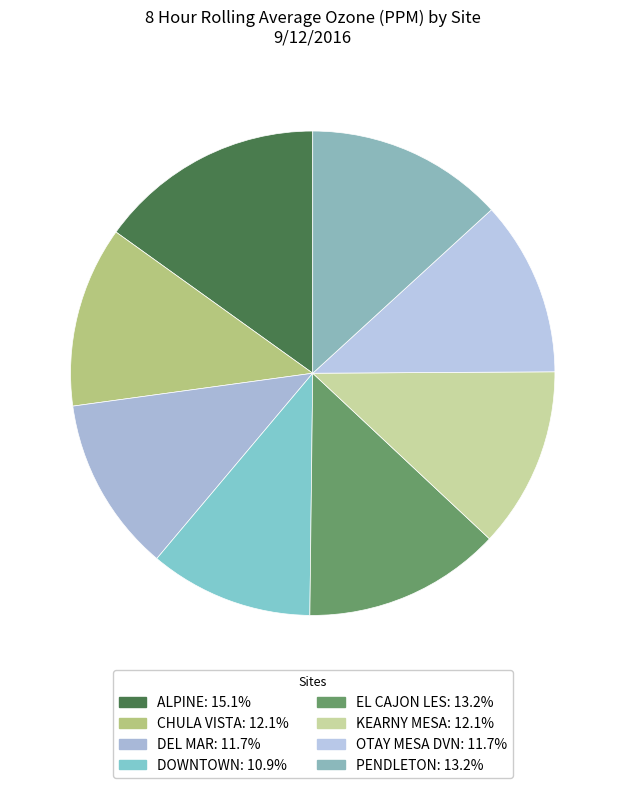

To the nearest percent, what is the difference between the PENDLETON and ALPINE slice percentages?

2%